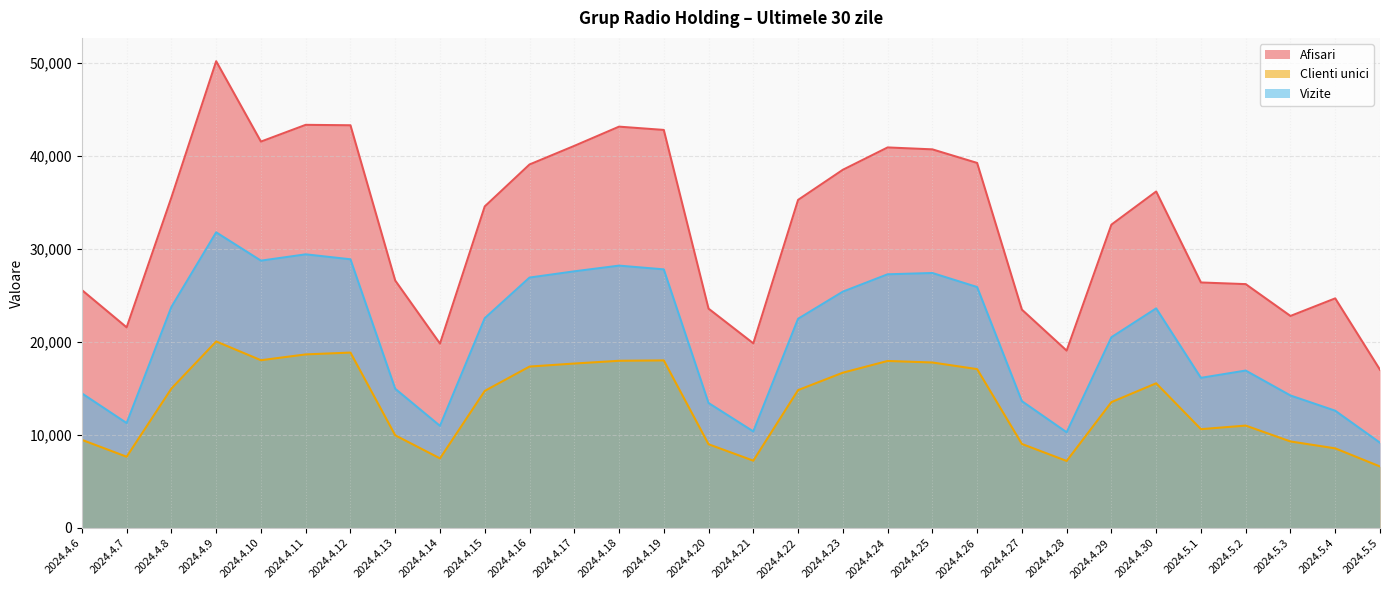

Does the chart display data point markers on the line(s)?

No